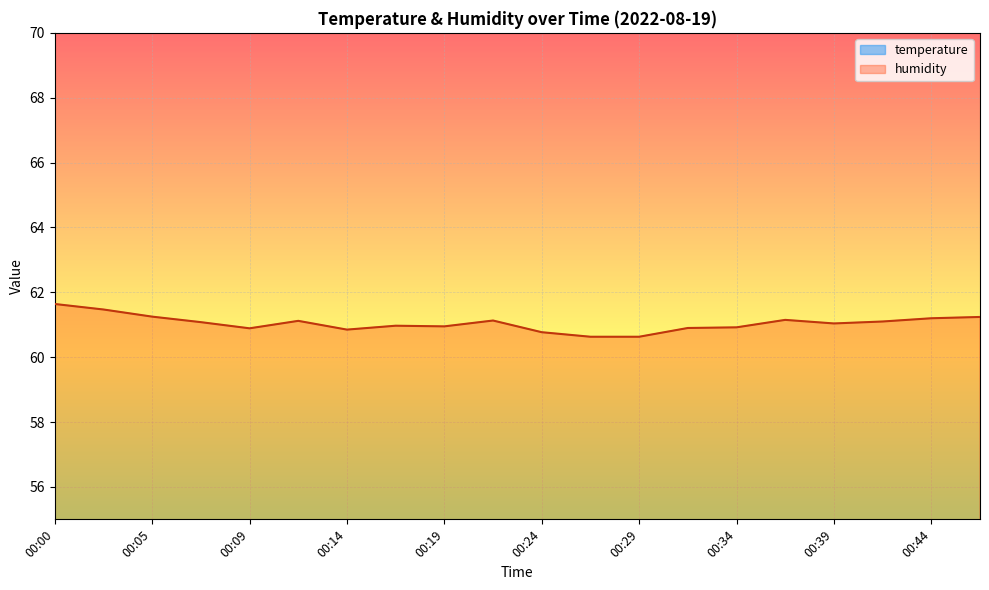

What is the approximate value of humidity at 00:00?

61.6